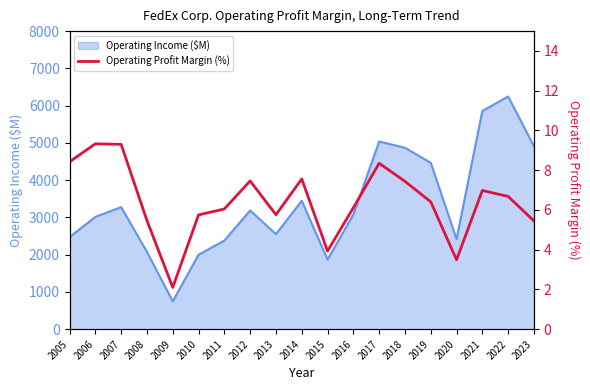

At which label does Operating Income ($M) reach its peak?

2022